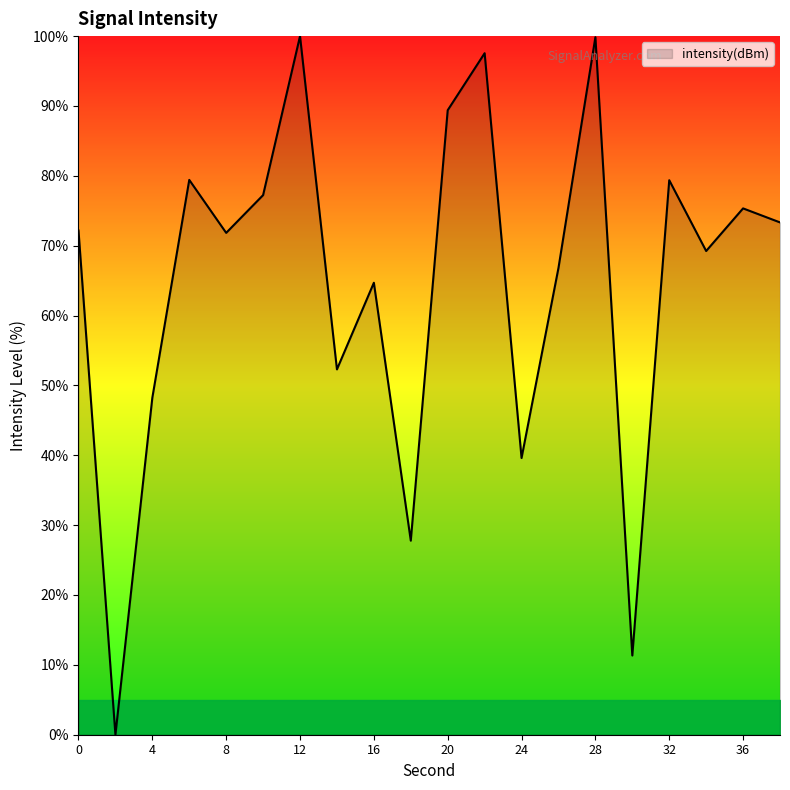

What is the greatest value displayed?

100.0